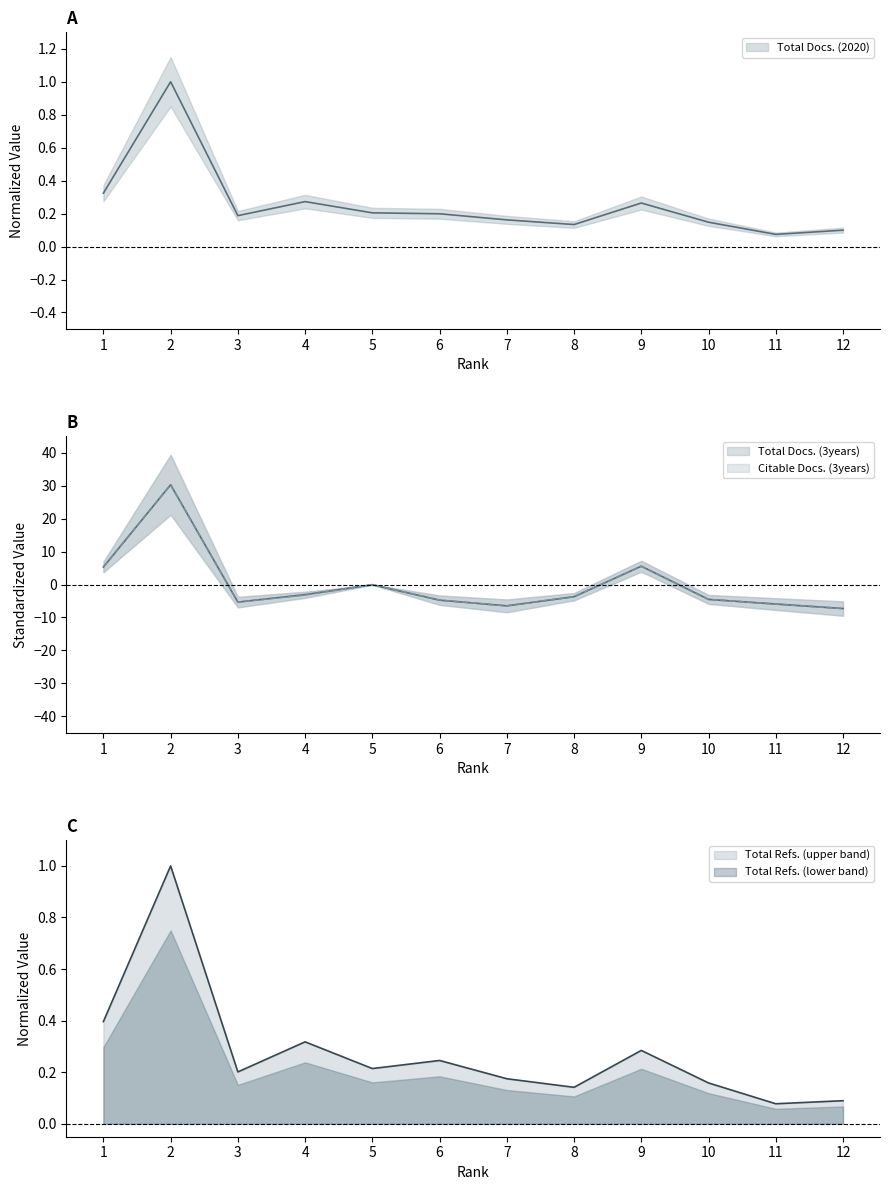

Which has a higher value, 1 or 2?

2